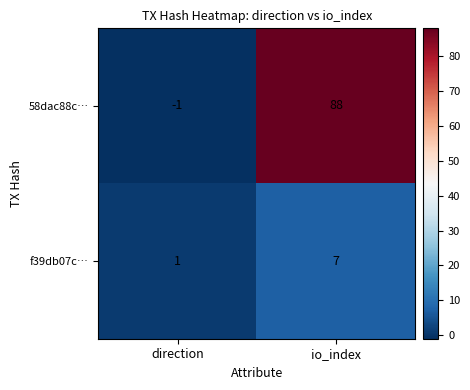

Which label corresponds to the smallest value in the chart?

direction